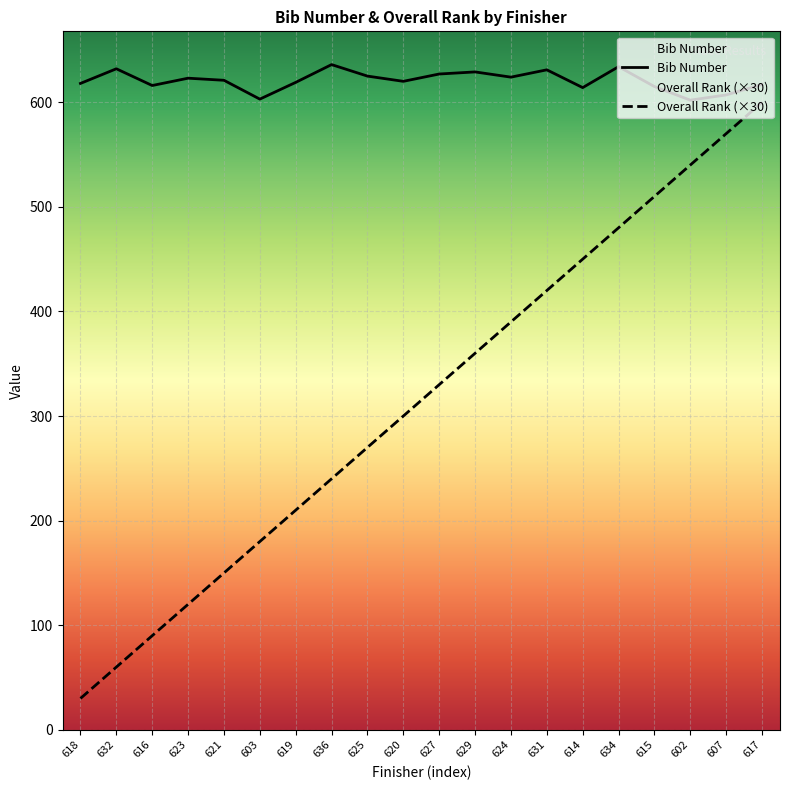

How many categories are shown in the chart?

20